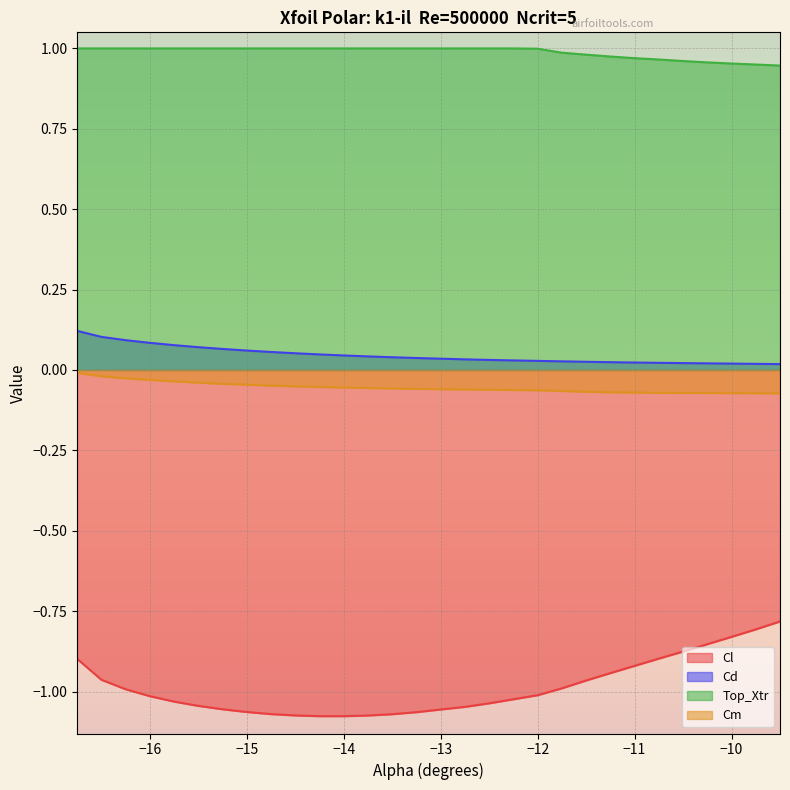

Where is Cd nearest to the value 0?

-9.5